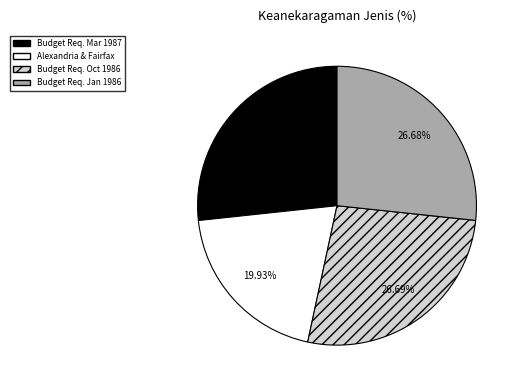

Is the sum of Budget Req. Mar 1987 and Budget Req. Oct 1986 greater than half?

Yes